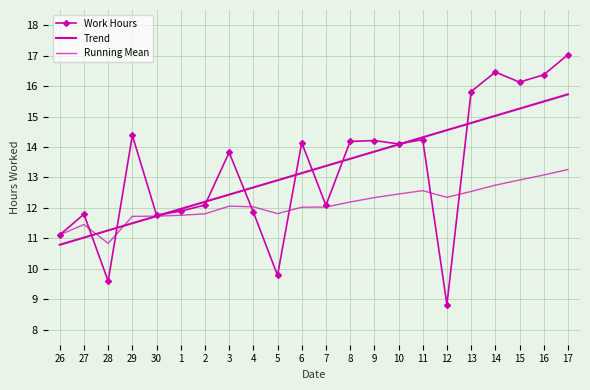

Reading left to right, what are all the values shown in this chart?

Work Hours: 11.1	11.8	9.6	14.4	11.8	11.9	12.1	13.8	11.9	9.8	14.1	12.1	14.2	14.2	14.1	14.2	8.8	15.8	16.5	16.1	16.4	17.0
Trend: 10.8	11.0	11.3	11.5	11.7	12.0	12.2	12.4	12.7	12.9	13.1	13.4	13.6	13.8	14.1	14.3	14.6	14.8	15.0	15.3	15.5	15.7
Running Mean: 11.1	11.4	10.8	11.7	11.7	11.8	11.8	12.1	12.0	11.8	12.0	12.0	12.2	12.3	12.5	12.6	12.3	12.5	12.7	12.9	13.1	13.3